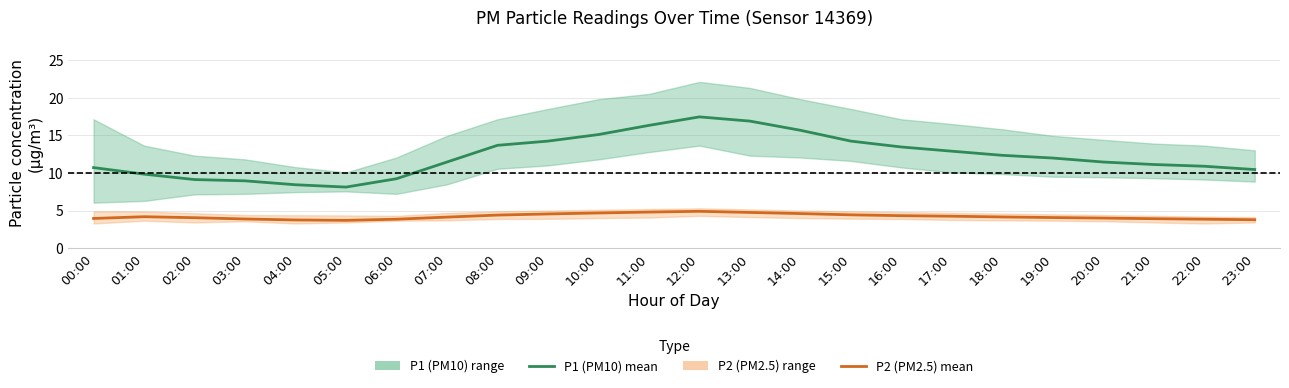

What is the sum of the P2 (PM2.5) mean values at 00:00 and 05:00?

7.7